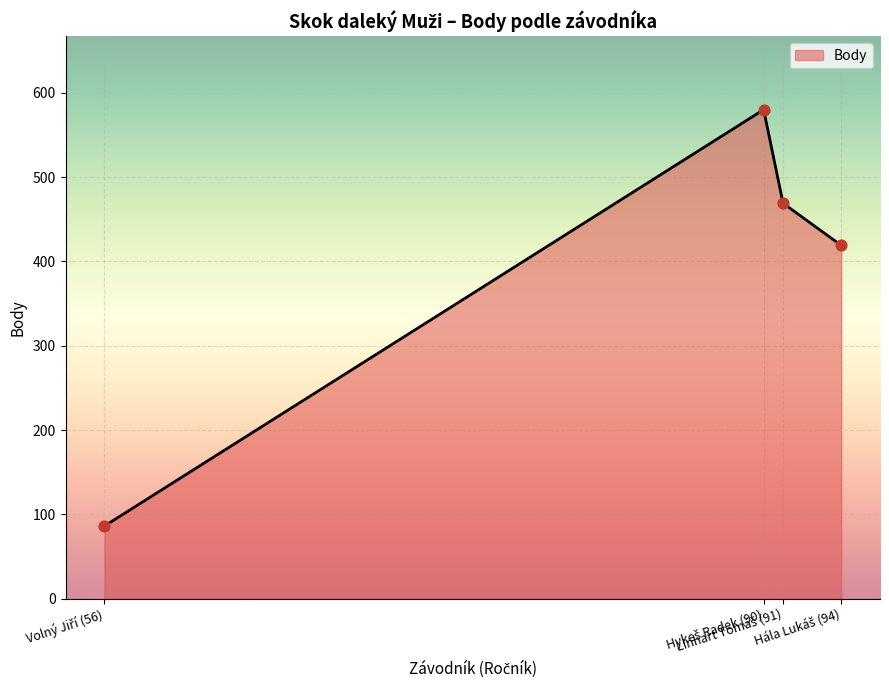

What is the greatest value displayed?

580